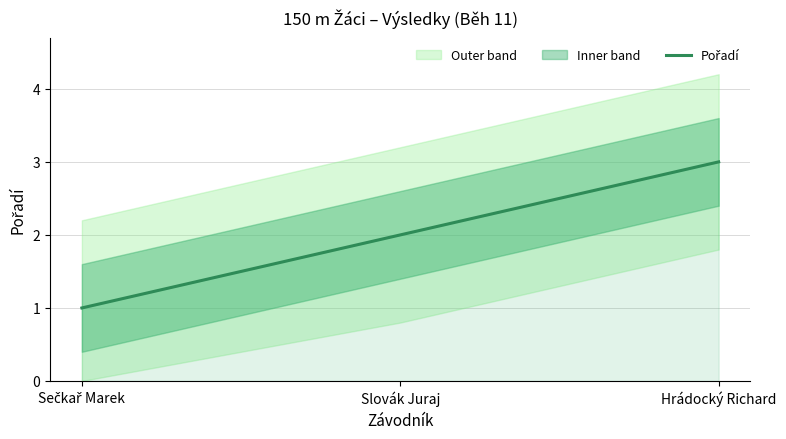

Approximately how many times larger is the value at Slovák Juraj compared to Sečkař Marek?

2.0